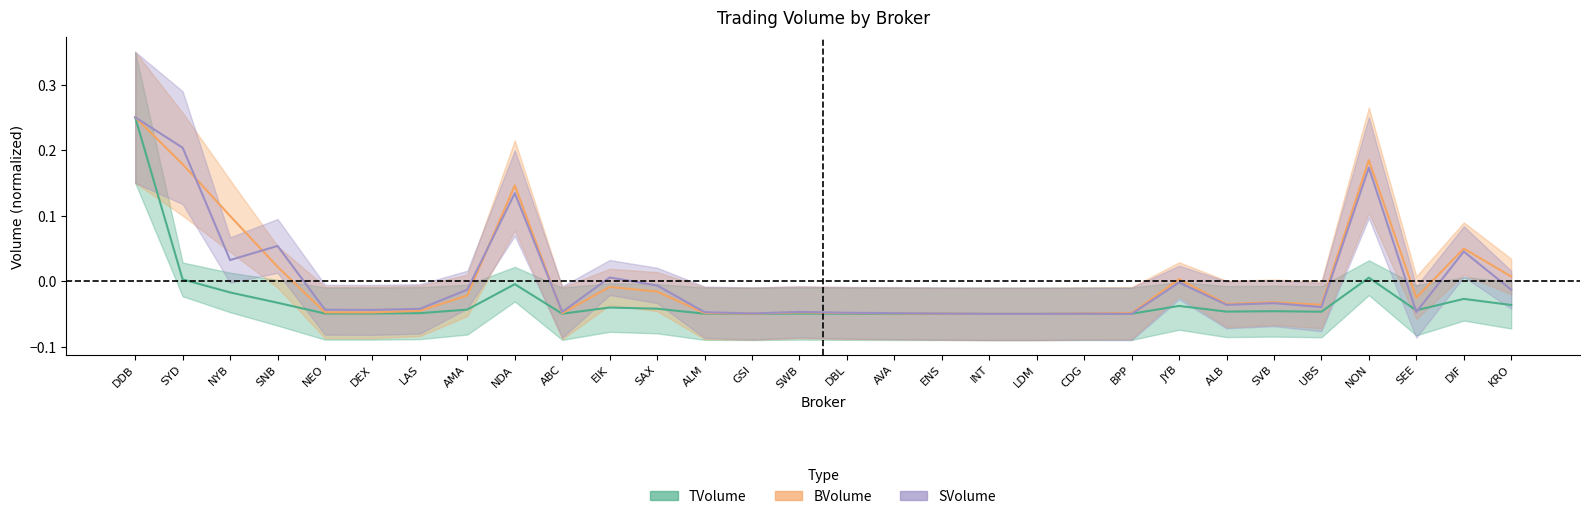

True or false: SVolume has more than 0 points higher than both neighbors.

True